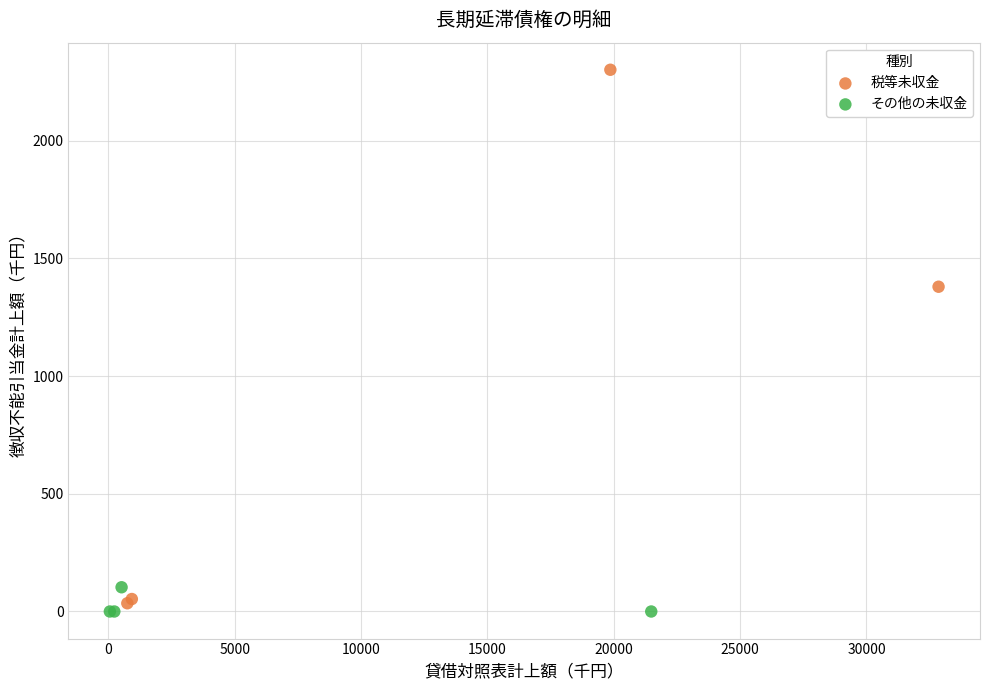

Which series has the widest spread of Y values?

税等未収金